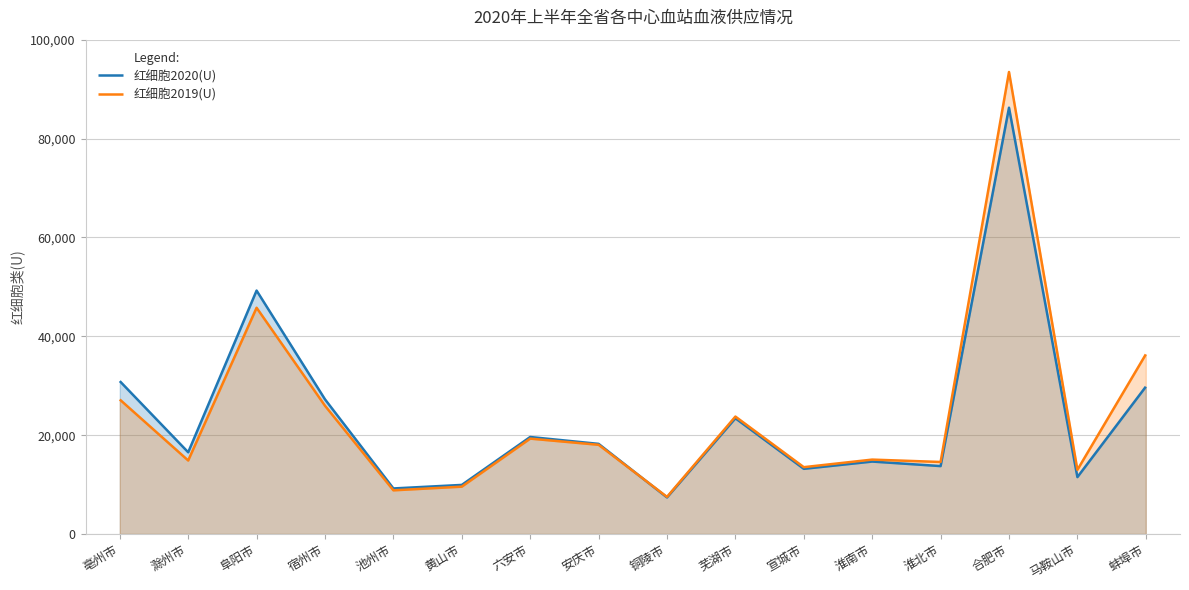

What is the difference between the second highest and minimum values in the 红细胞2020(U) series?

41840